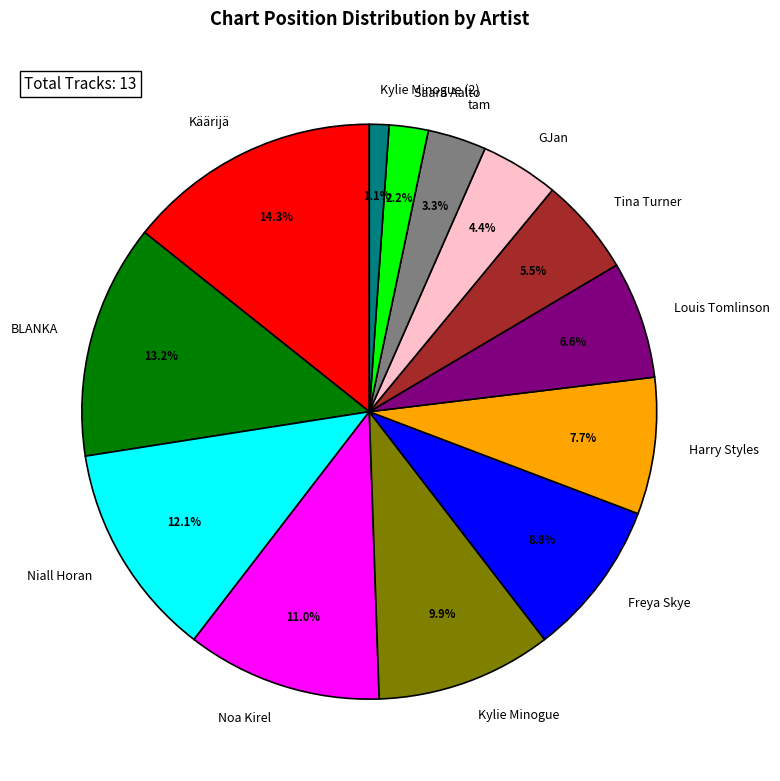

To the nearest percent, what portion does Käärijä represent?

14%